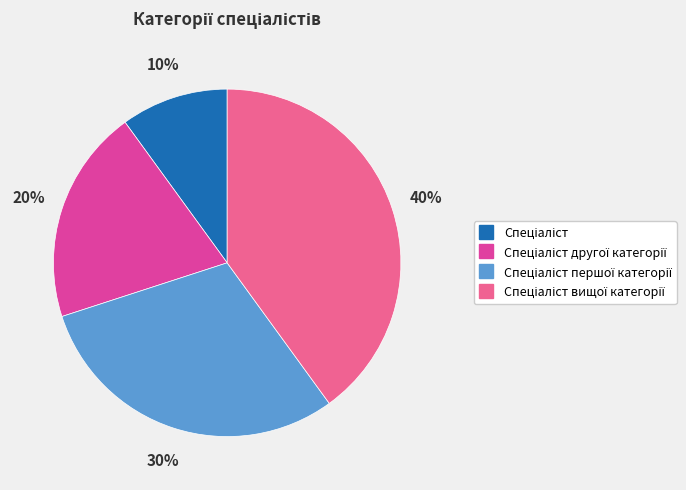

To the nearest percent, what is the difference between the largest and smallest slice percentages?

30%